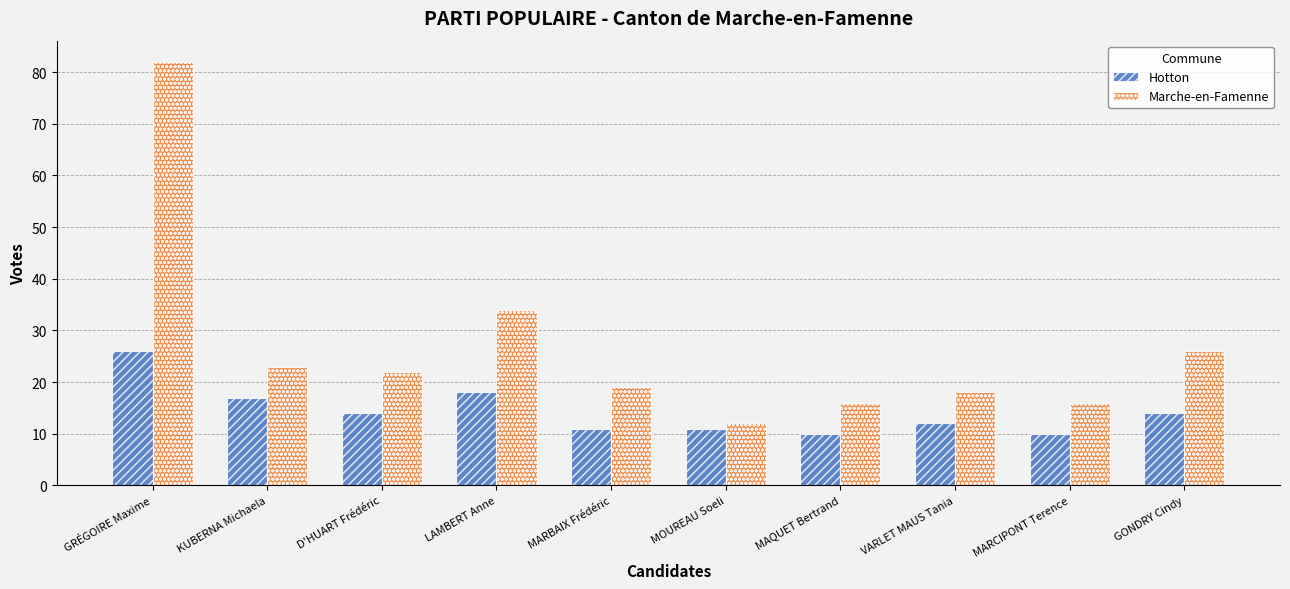

What is the sum of all Hotton values?

143